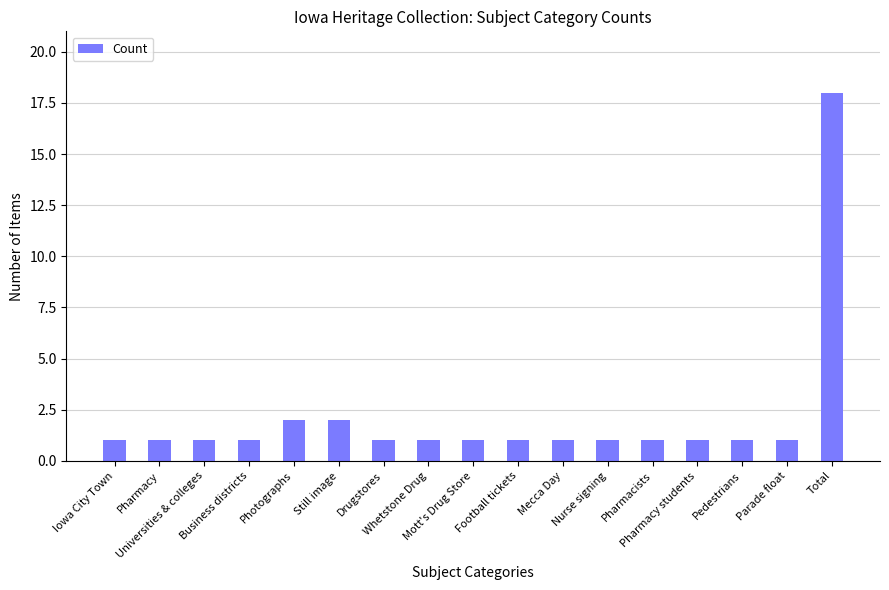

Reading left to right, extract all data points from this chart.

1	1	1	1	2	2	1	1	1	1	1	1	1	1	1	1	18